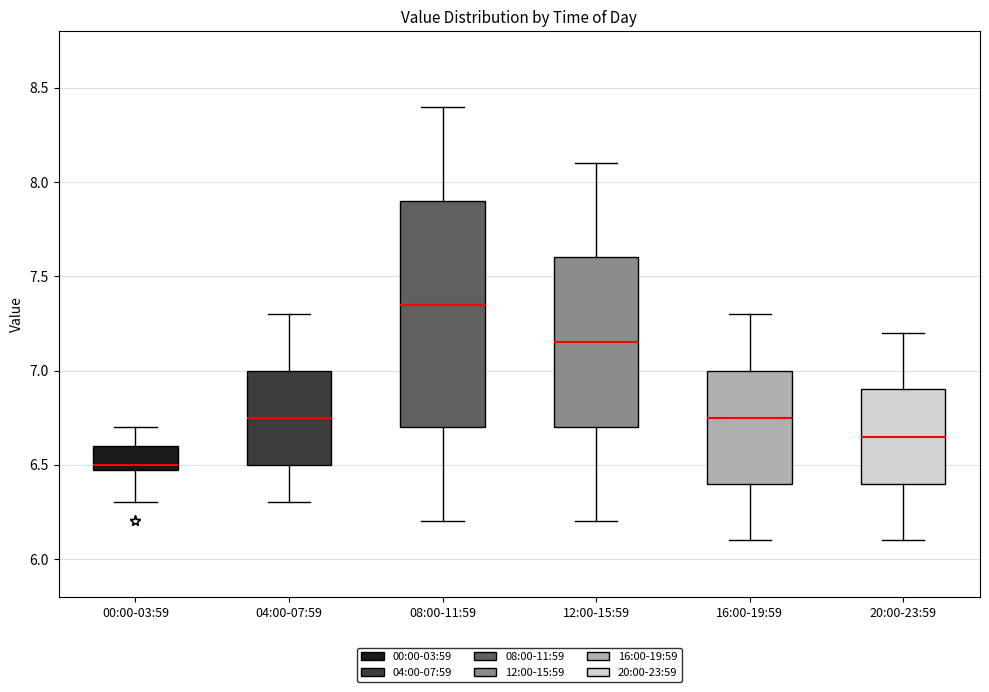

Which box is the tallest, from its lower edge to its upper edge?

08:00-11:59